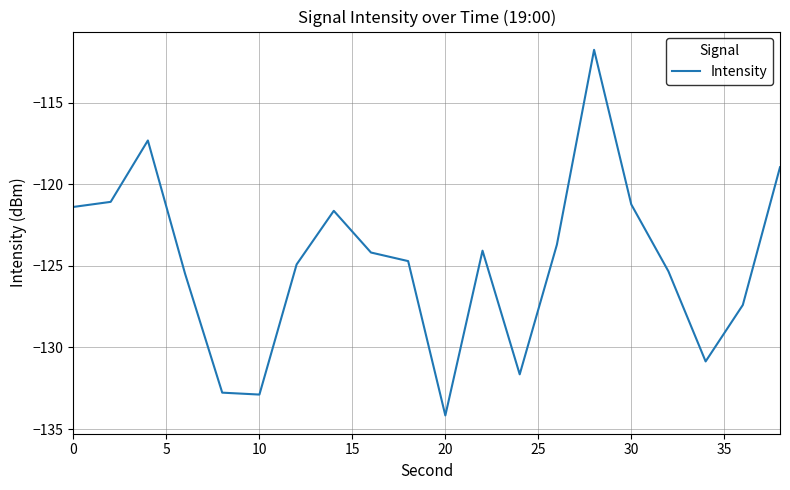

What is the smallest value displayed?

-134.2